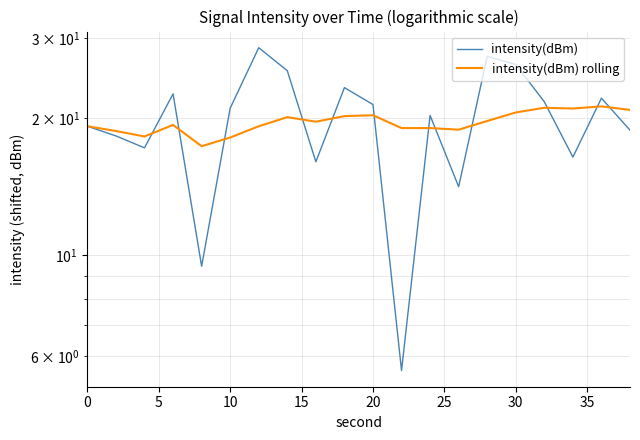

The value of intensity(dBm) rolling at 12 is 5.6. True or false?

False